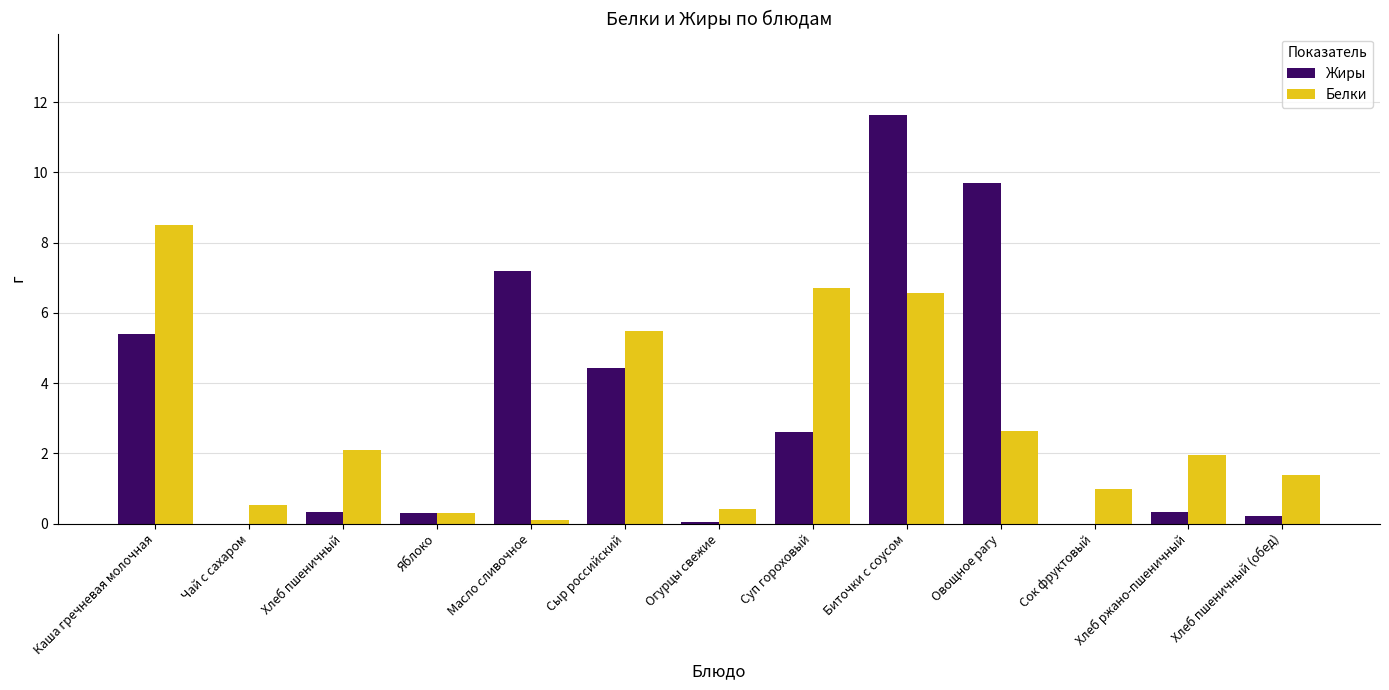

At which category is the sum across all series the highest?

Биточки с соусом